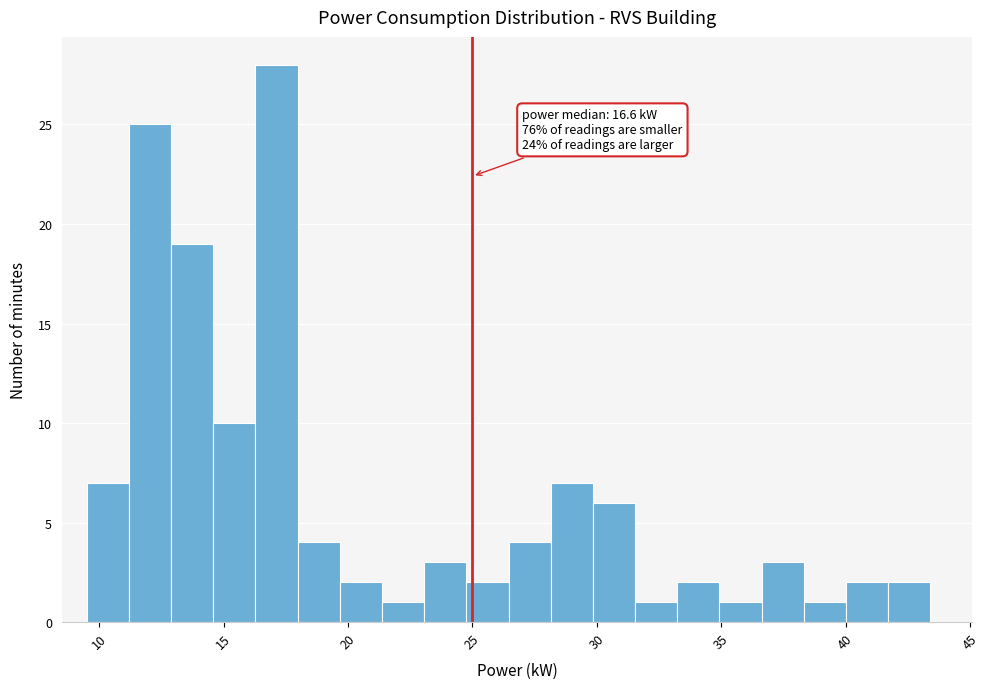

Around what value on the x-axis is the tallest bar? Give the approximate position of its centre, as read against the axis.

17.0